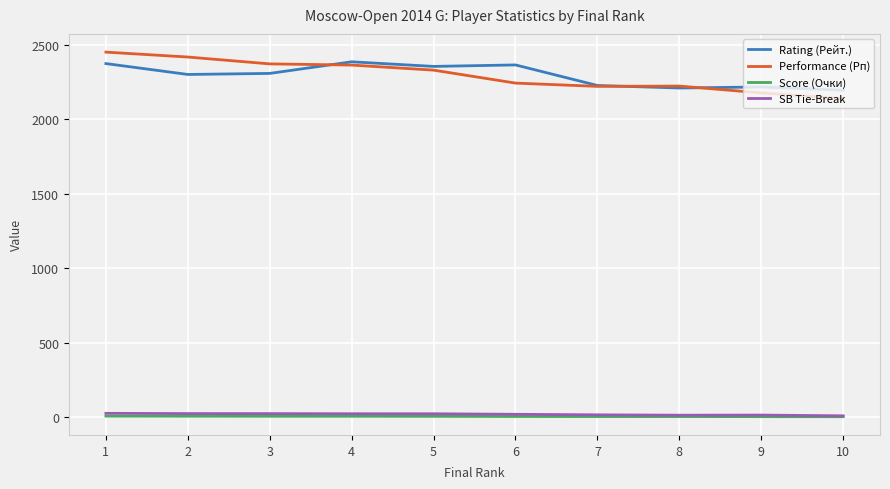

At which label is Rating (Рейт.) closest to 2290?

2